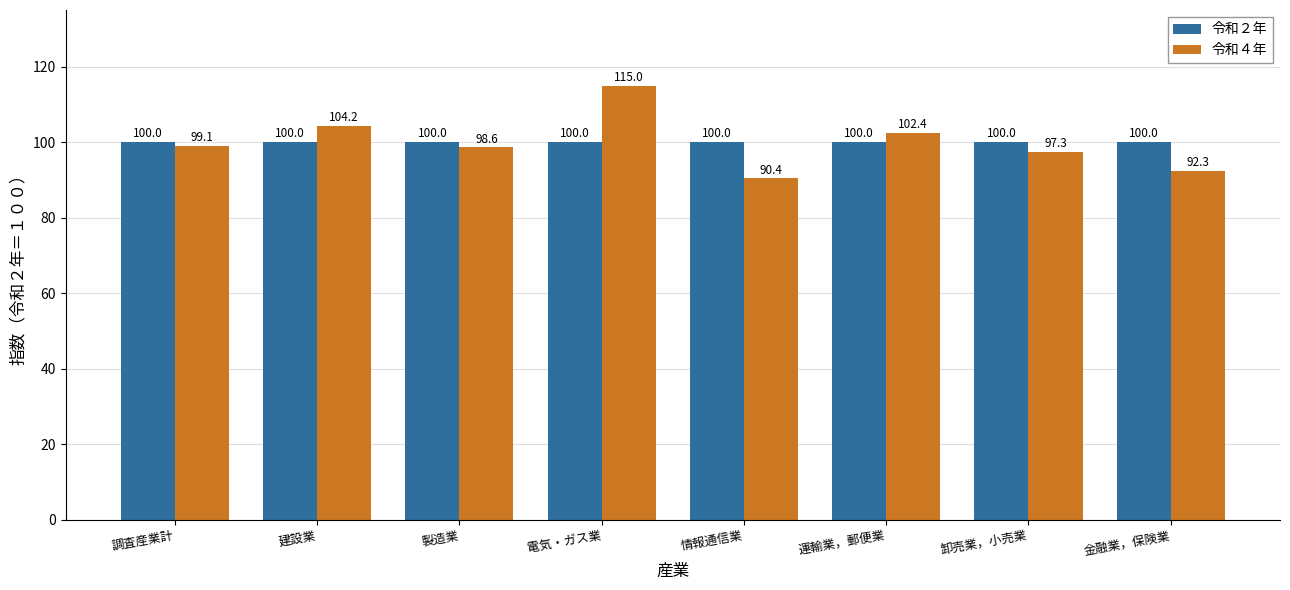

How many values in the 令和４年 series are below 99?

4